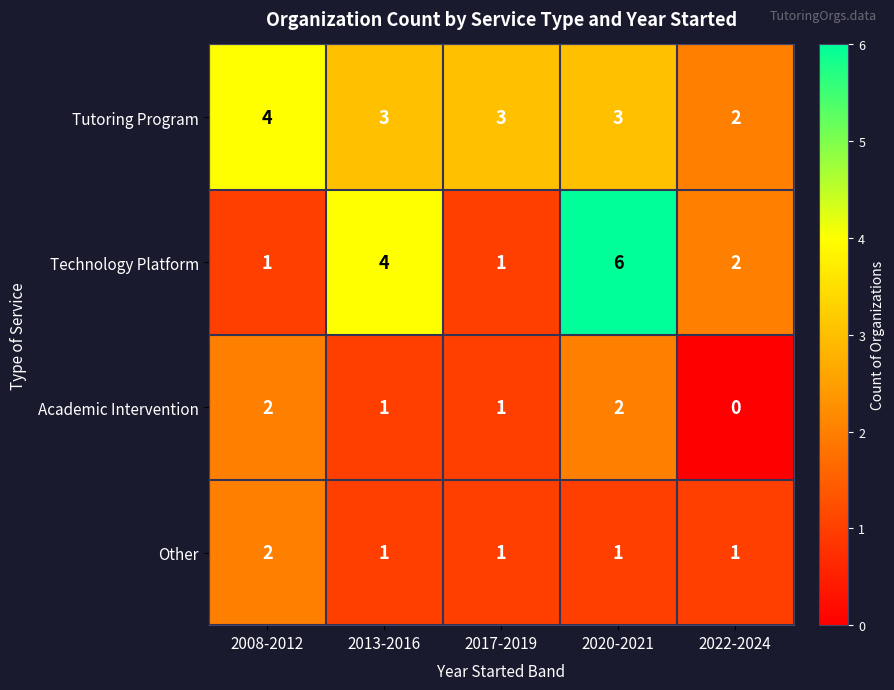

Which label corresponds to the largest value in the chart?

2020-2021